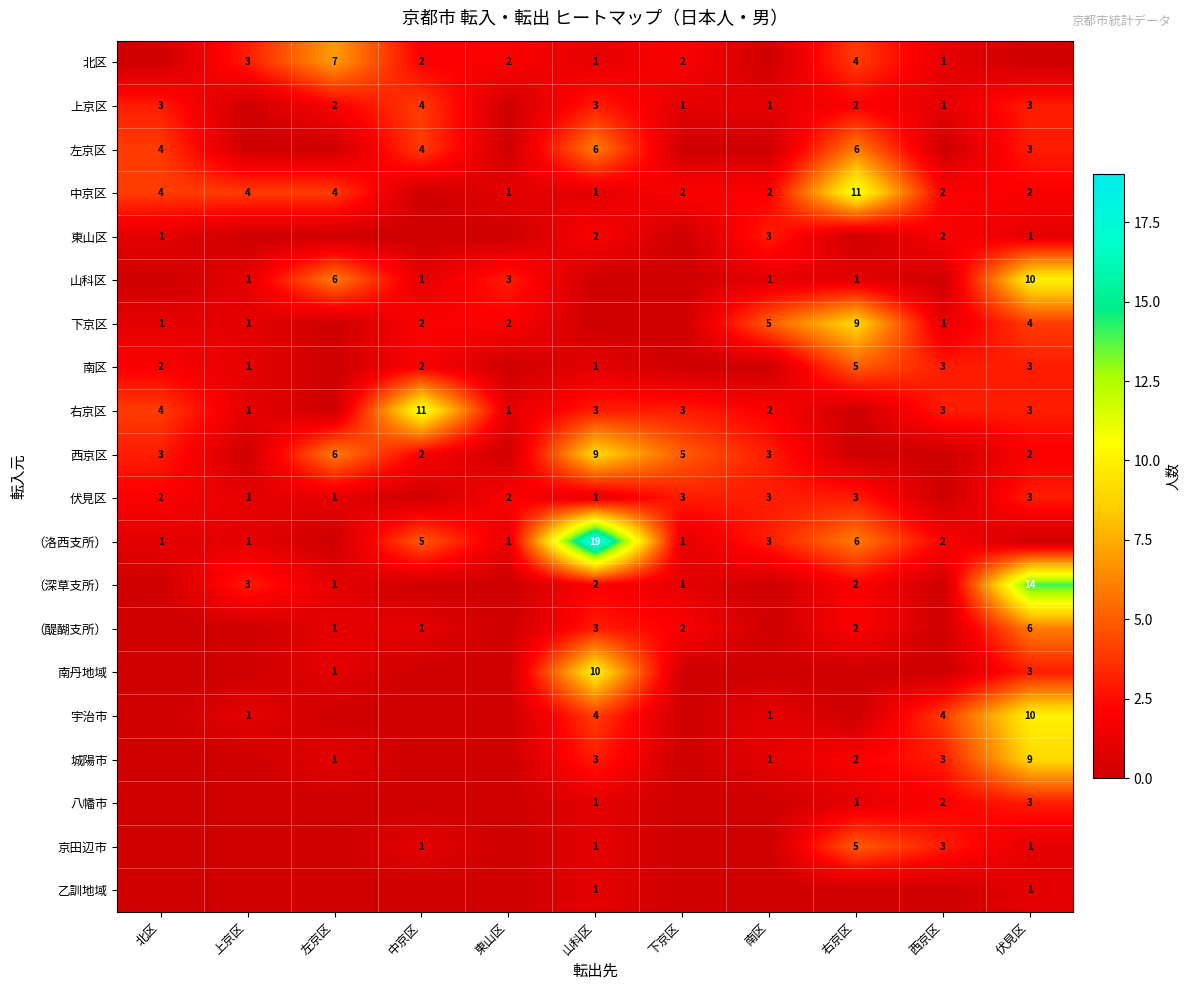

What is the spread (max minus min) of values at 下京区?

5